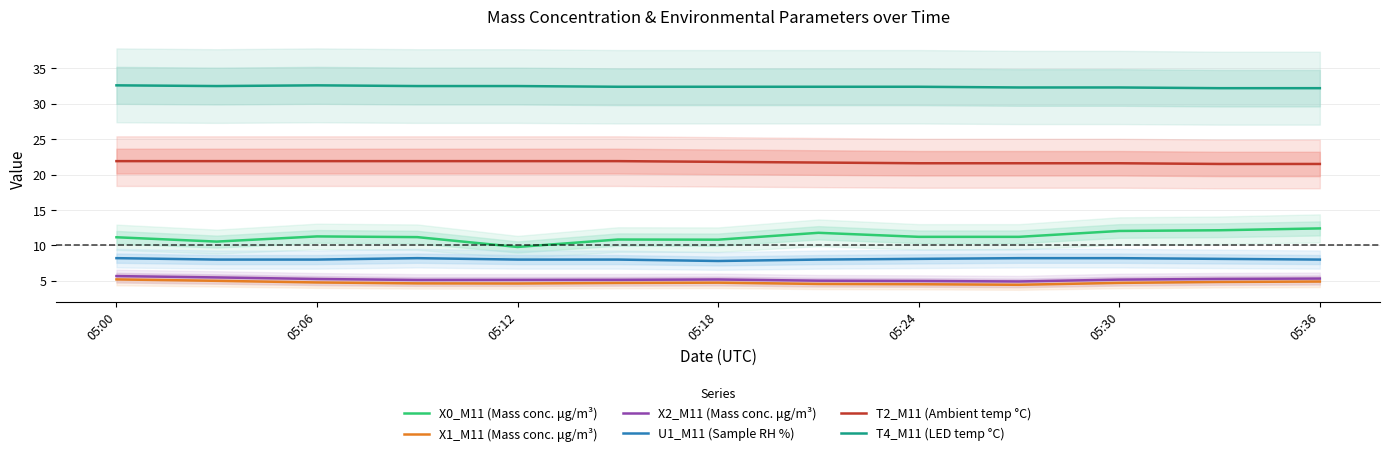

How many lines are shown in the chart?

6